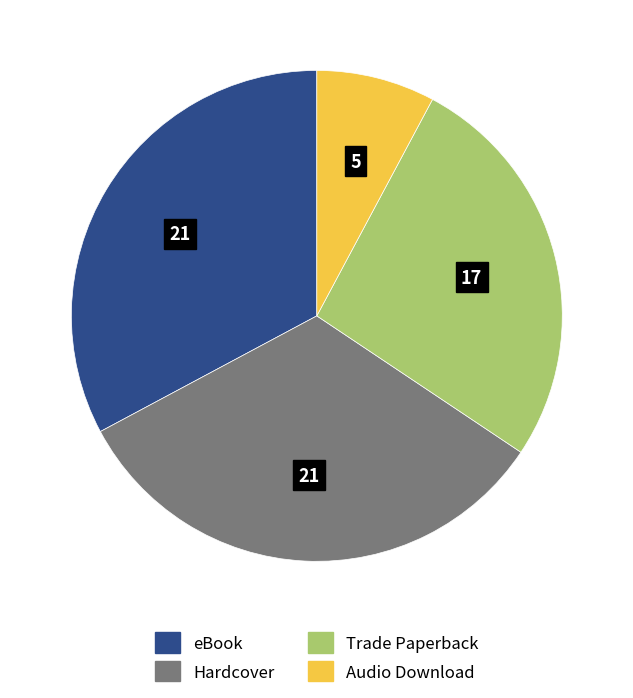

Is there a majority slice in this chart?

No